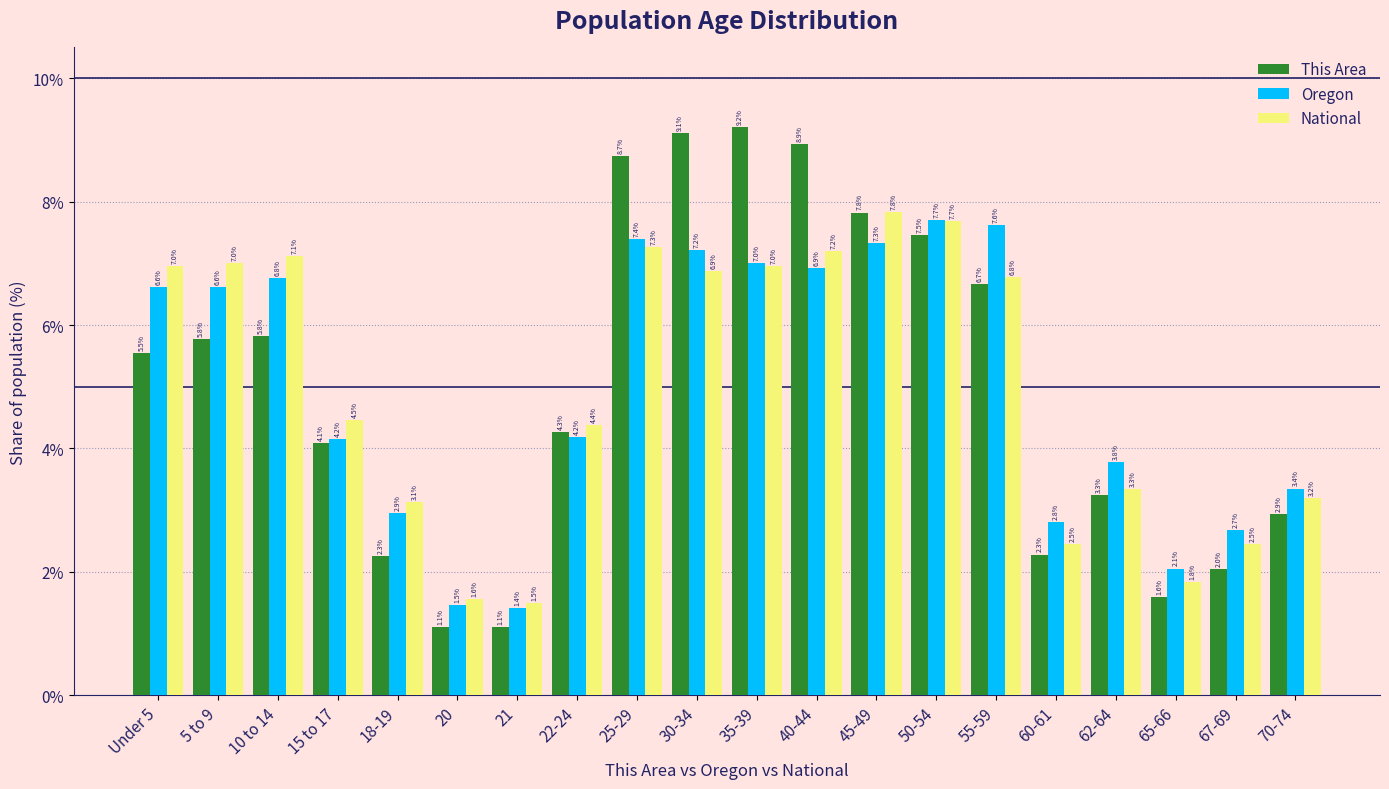

Reading right to left, what are all the values shown in this chart?

This Area: 70-74=2.9	67-69=2.0	65-66=1.6	62-64=3.3	60-61=2.3	55-59=6.7	50-54=7.5	45-49=7.8	40-44=8.9	35-39=9.2	30-34=9.1	25-29=8.7	22-24=4.3	21=1.1	20=1.1	18-19=2.3	15 to 17=4.1	10 to 14=5.8	5 to 9=5.8	Under 5=5.5
Oregon: 70-74=3.4	67-69=2.7	65-66=2.1	62-64=3.8	60-61=2.8	55-59=7.6	50-54=7.7	45-49=7.3	40-44=6.9	35-39=7.0	30-34=7.2	25-29=7.4	22-24=4.2	21=1.4	20=1.5	18-19=2.9	15 to 17=4.2	10 to 14=6.8	5 to 9=6.6	Under 5=6.6
National: 70-74=3.2	67-69=2.5	65-66=1.8	62-64=3.3	60-61=2.5	55-59=6.8	50-54=7.7	45-49=7.8	40-44=7.2	35-39=7.0	30-34=6.9	25-29=7.3	22-24=4.4	21=1.5	20=1.6	18-19=3.1	15 to 17=4.5	10 to 14=7.1	5 to 9=7.0	Under 5=7.0